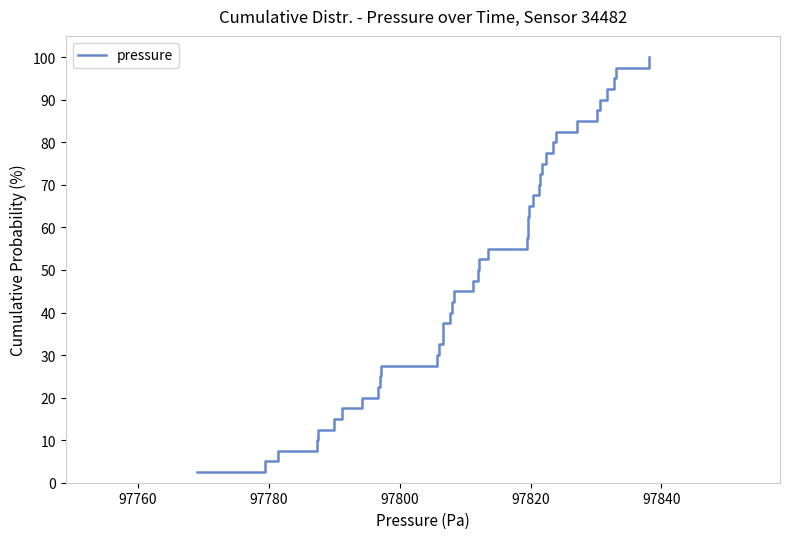

What is the greatest value displayed?

100.0